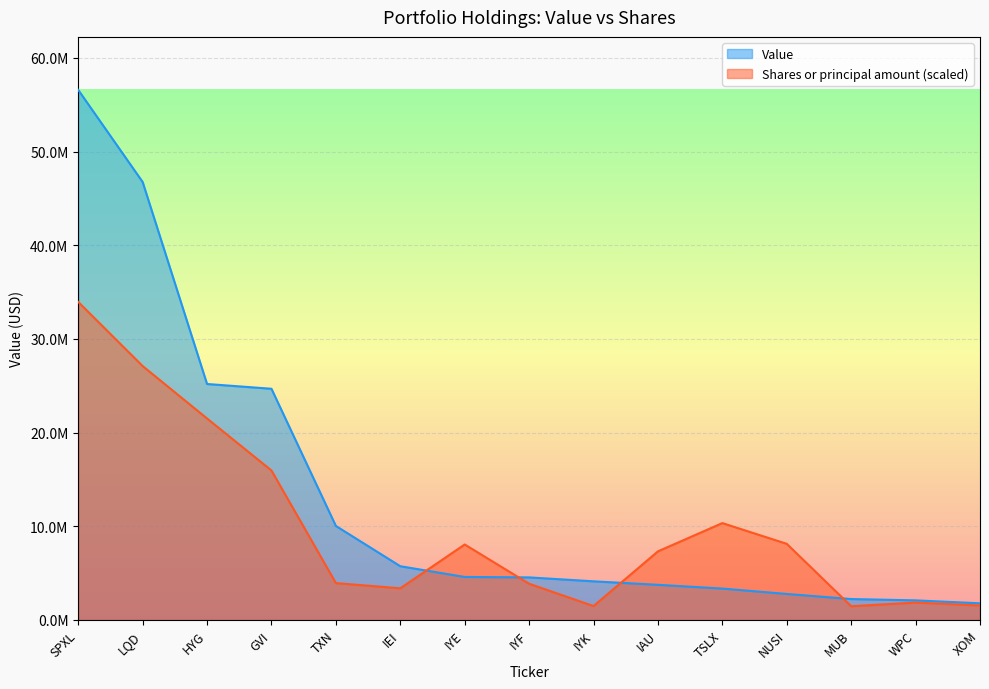

List the labels in order of Shares or principal amount value, largest first.

SPXL, LQD, HYG, GVI, TSLX, NUSI, IYE, IAU, TXN, IYF, IEI, WPC, XOM, IYK, MUB